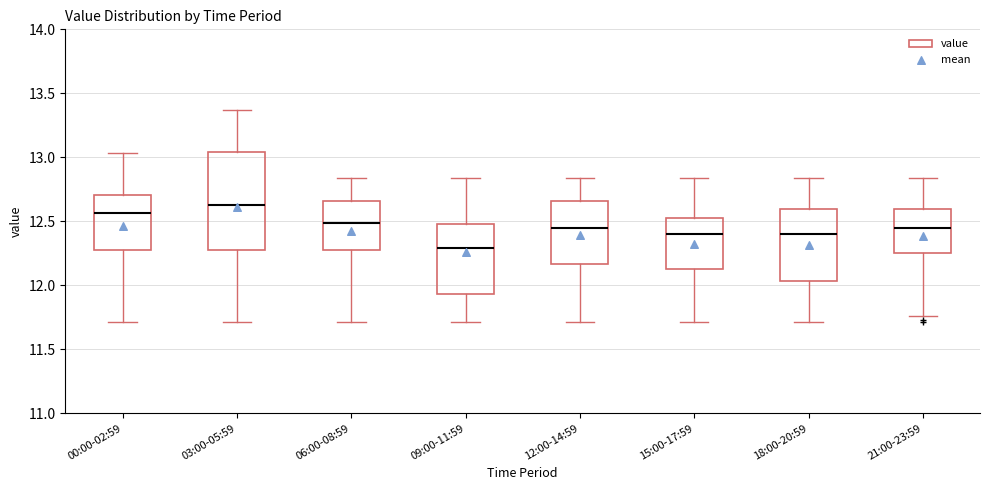

Which box has the highest median line?

03:00-05:59